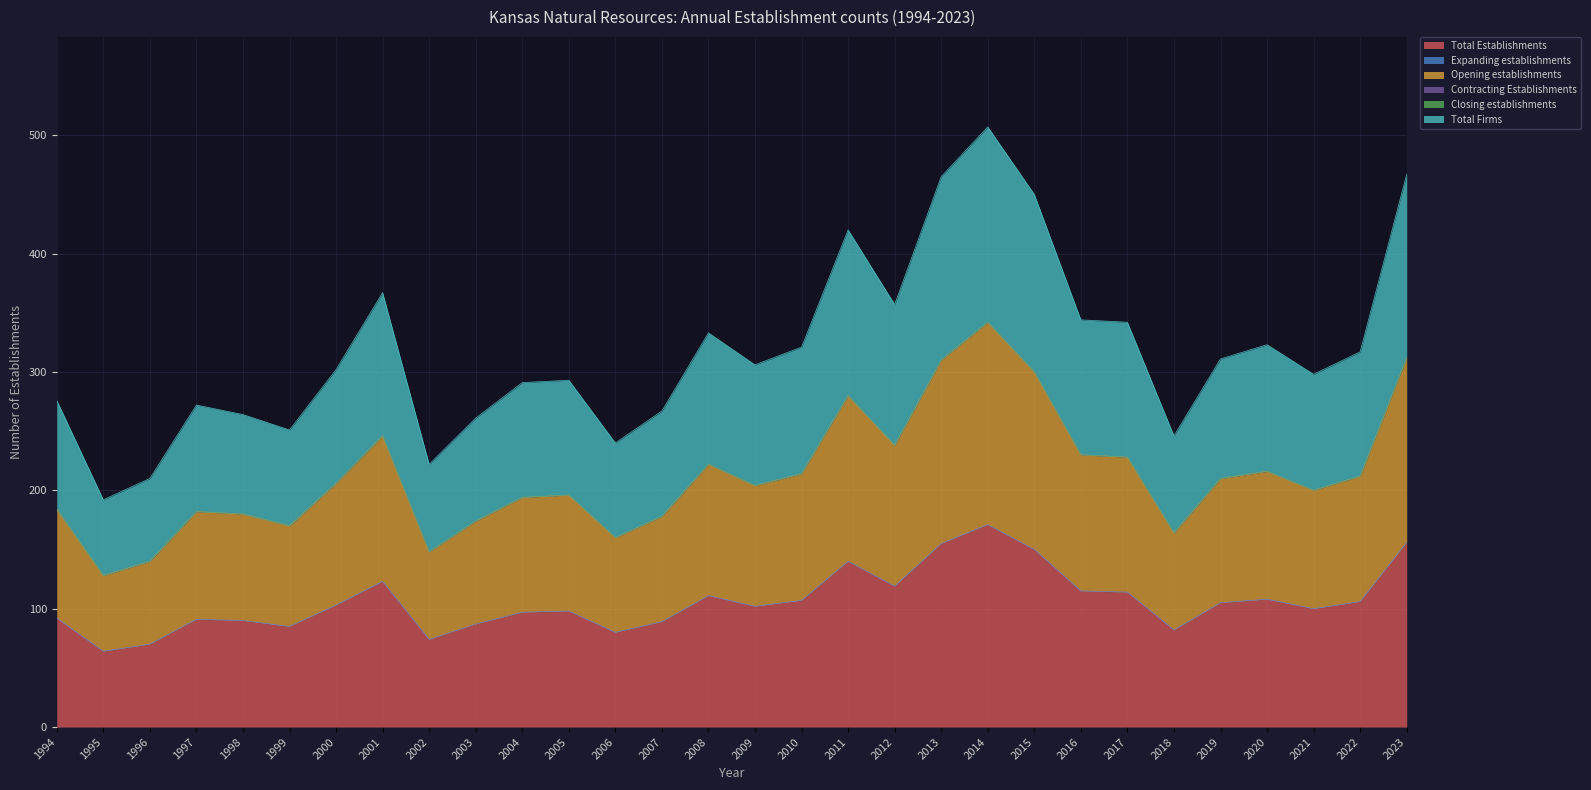

True or false: Total Firms and Total Establishments intersect in this chart.

False